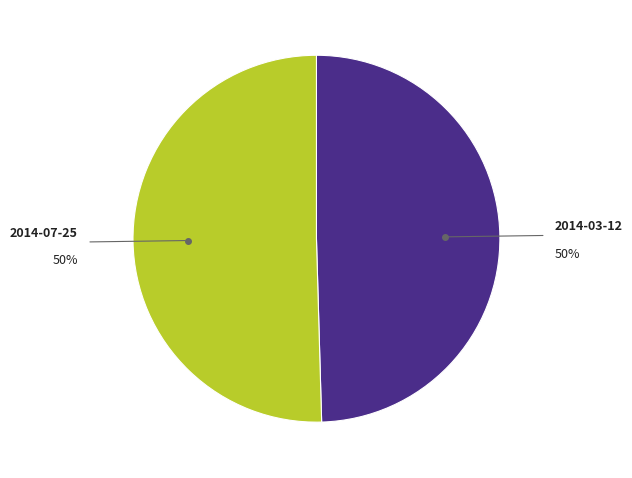

How many slices are in this pie chart?

2